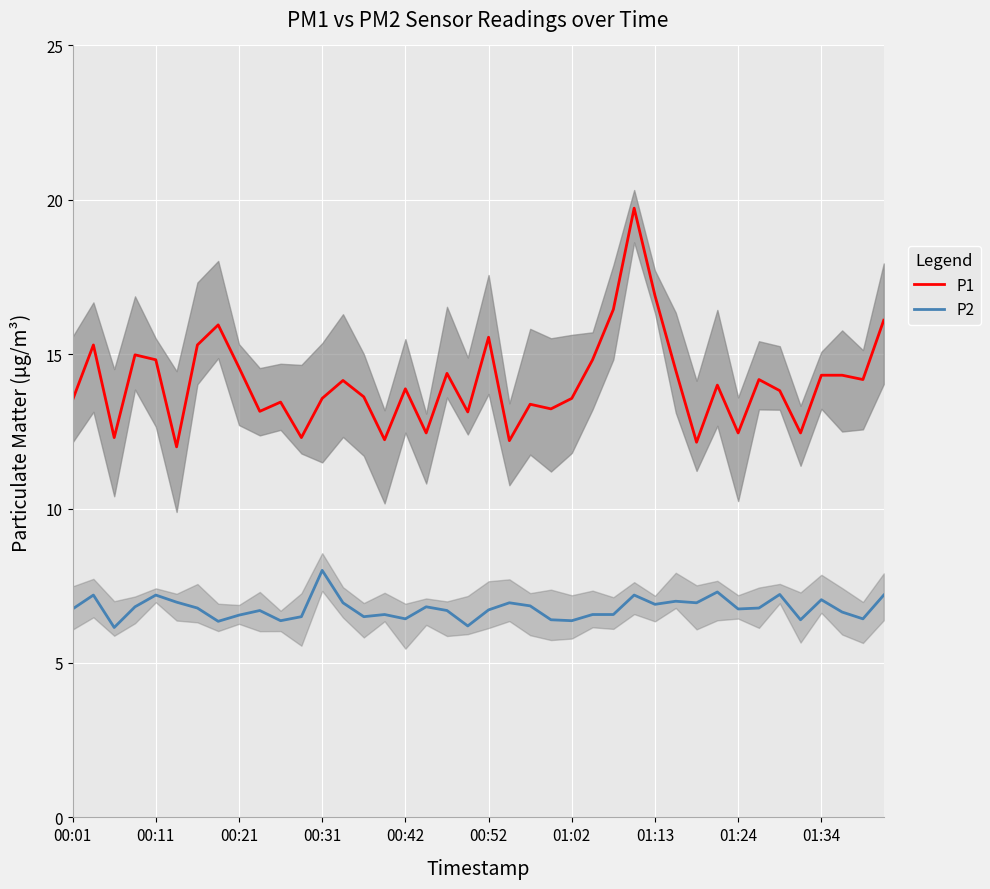

What is the difference between the highest and lowest values at 23?

6.8